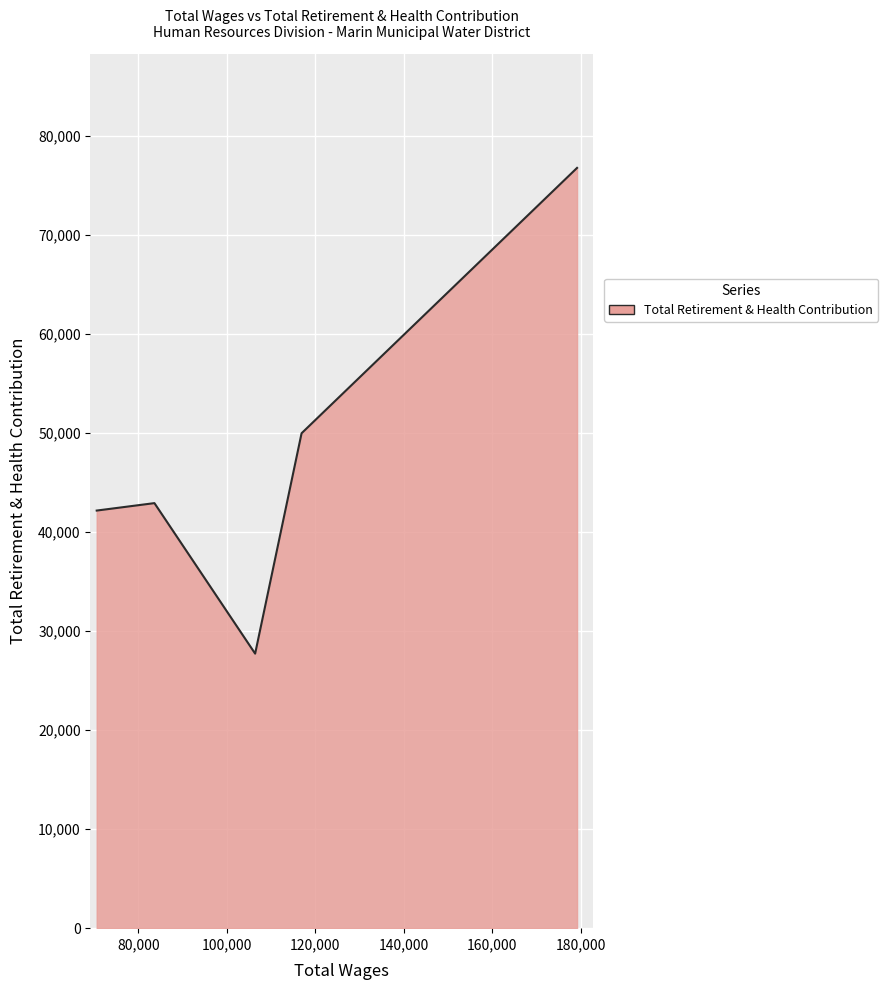

What is the average value?

47889